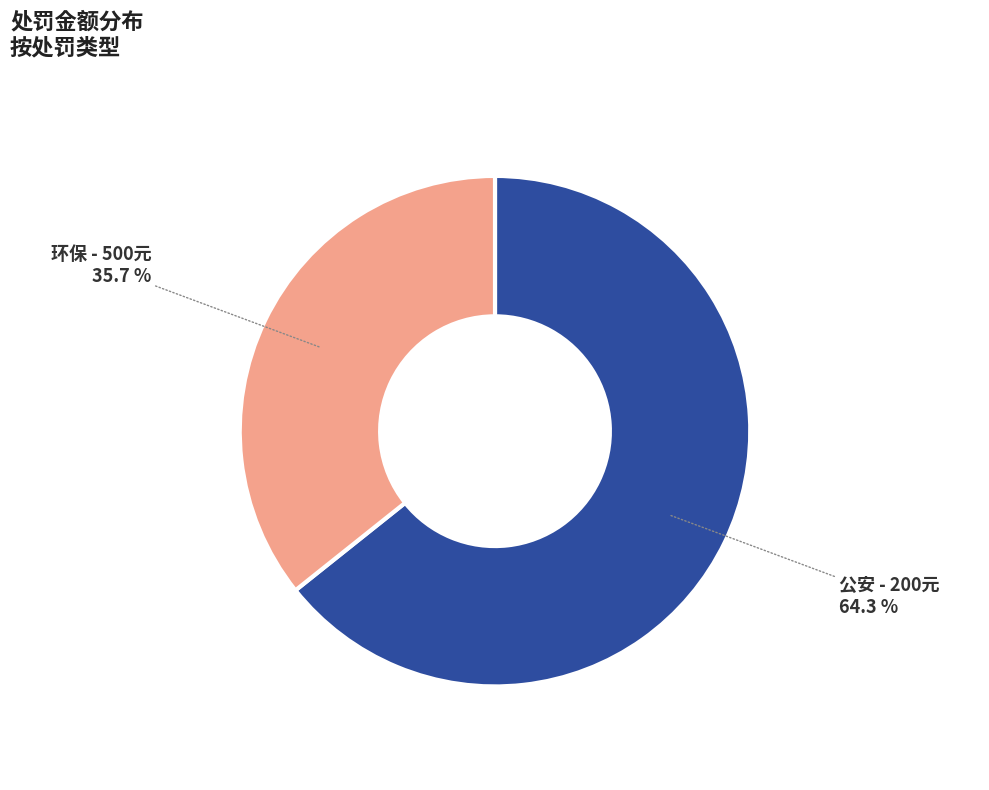

Approximately how many times larger is the value at 环保 - 500元 compared to 公安 - 200元?

0.6